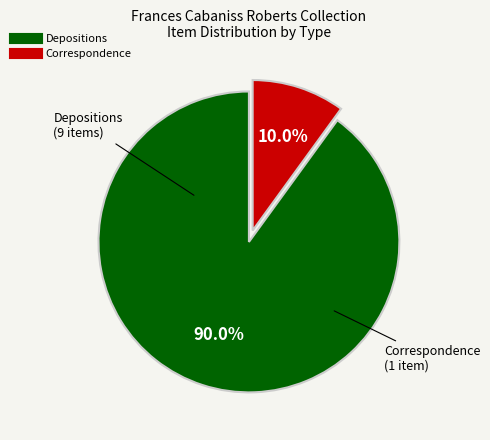

Is there any slice that represents more than half of the pie?

Yes